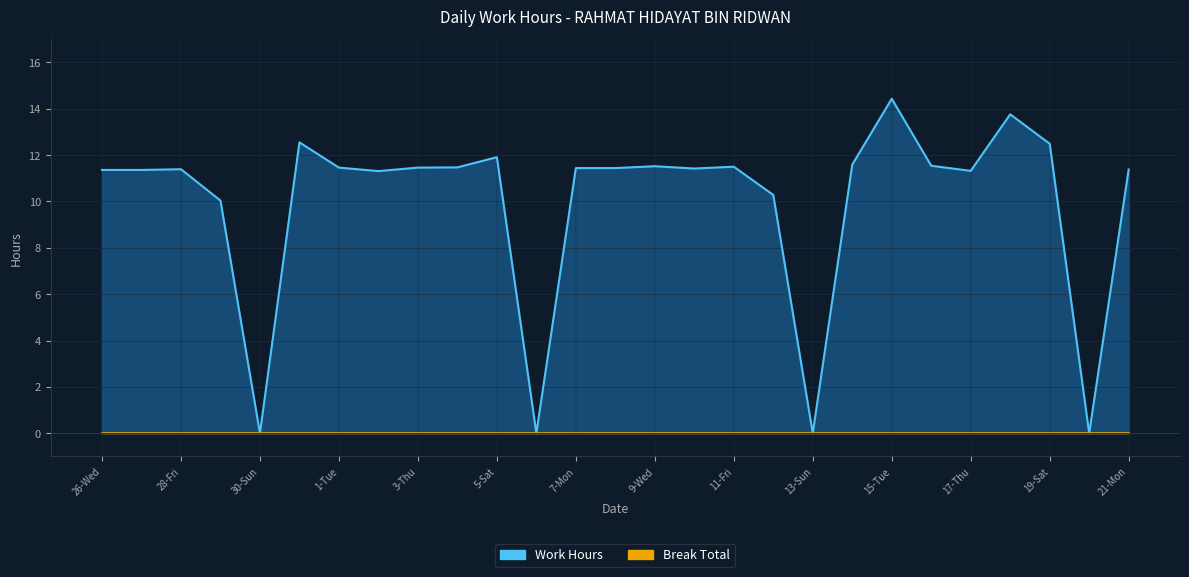

Reading left to right, extract all data points from this chart.

26-Wed=11.4	27-Thu=11.4	28-Fri=11.4	29-Sat=10.0	30-Sun=0.0	31-Mon=12.6	1-Tue=11.5	2-Wed=11.3	3-Thu=11.5	4-Fri=11.5	5-Sat=11.9	6-Sun=0.0	7-Mon=11.4	8-Tue=11.4	9-Wed=11.5	10-Thu=11.4	11-Fri=11.5	12-Sat=10.3	13-Sun=0.0	14-Mon=11.6	15-Tue=14.4	16-Wed=11.5	17-Thu=11.3	18-Fri=13.8	19-Sat=12.5	20-Sun=0.0	21-Mon=11.4